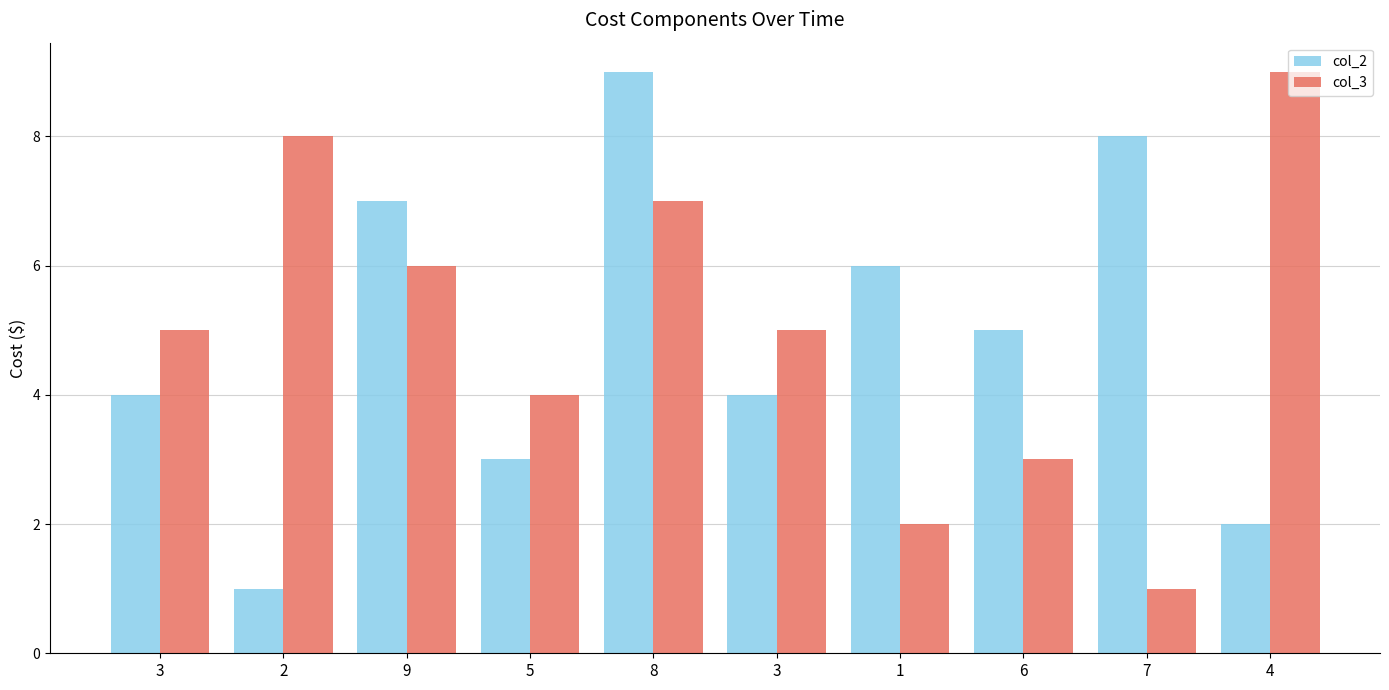

What is the average value of the col_2 series?

5